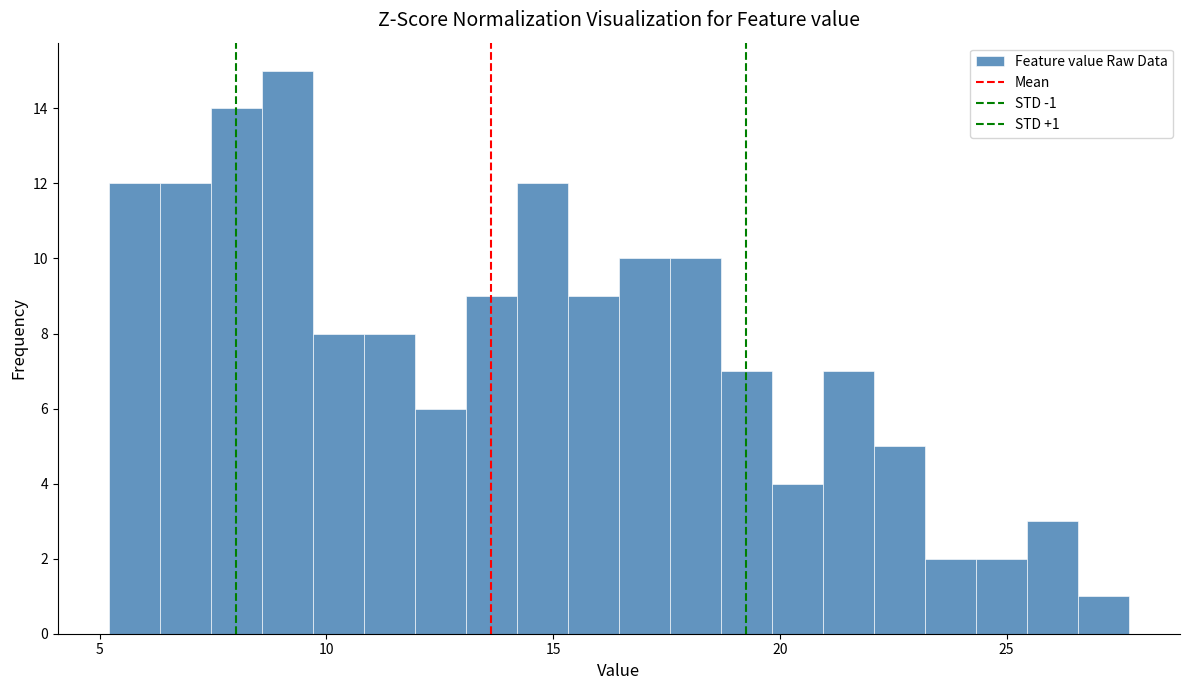

Read against the x-axis, roughly where is the centre of the tallest bar?

9.0